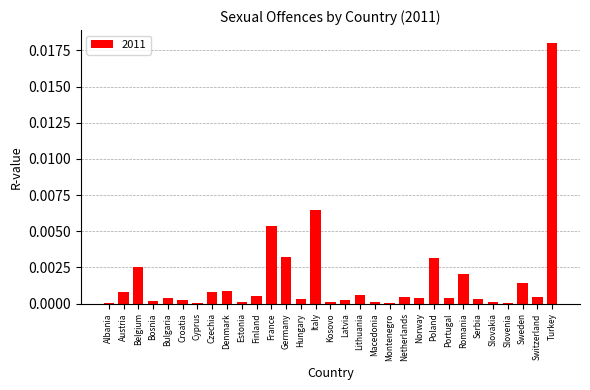

Which has a higher value, Latvia or Belgium?

Belgium